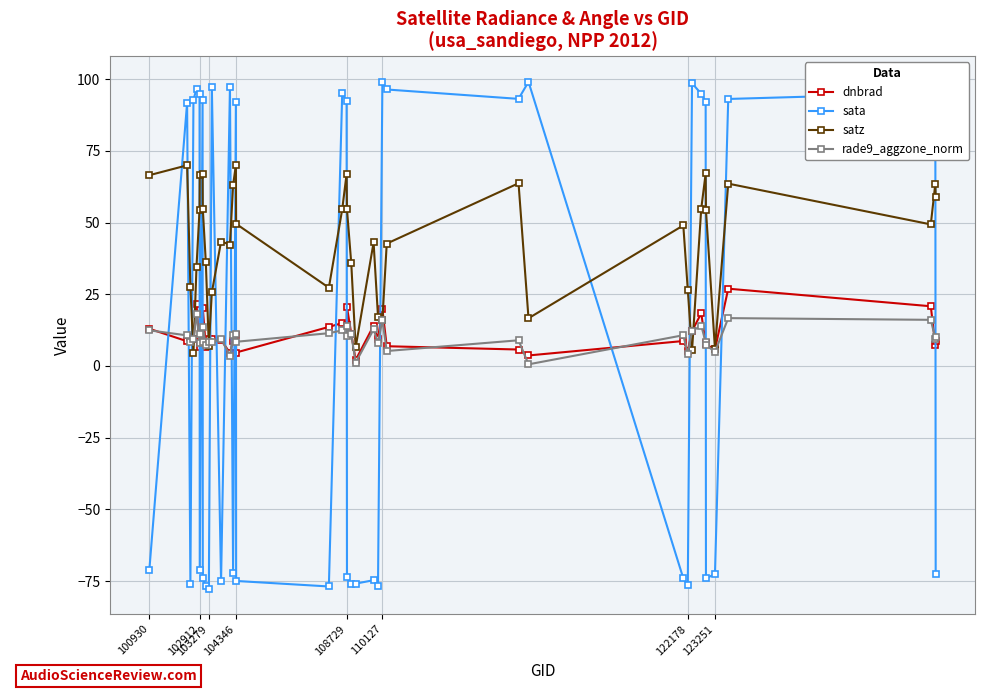

True or false: sata and satz cross at least once.

True